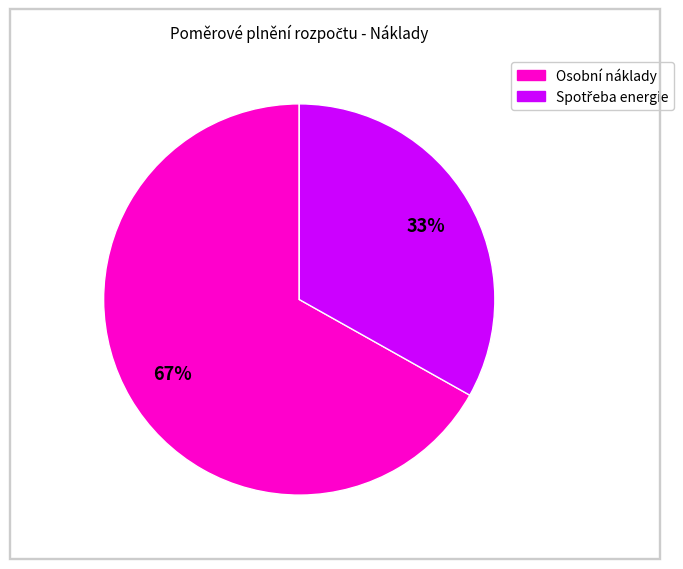

Is there any slice that represents more than half of the pie?

Yes